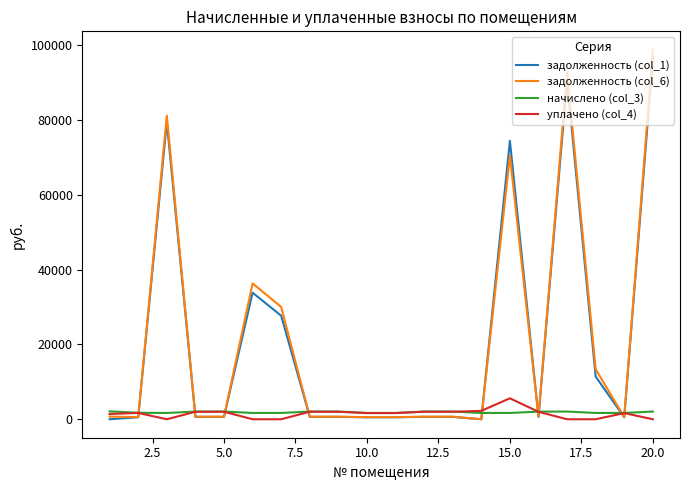

What is the maximum value for уплачено (col_4)?

5600.0